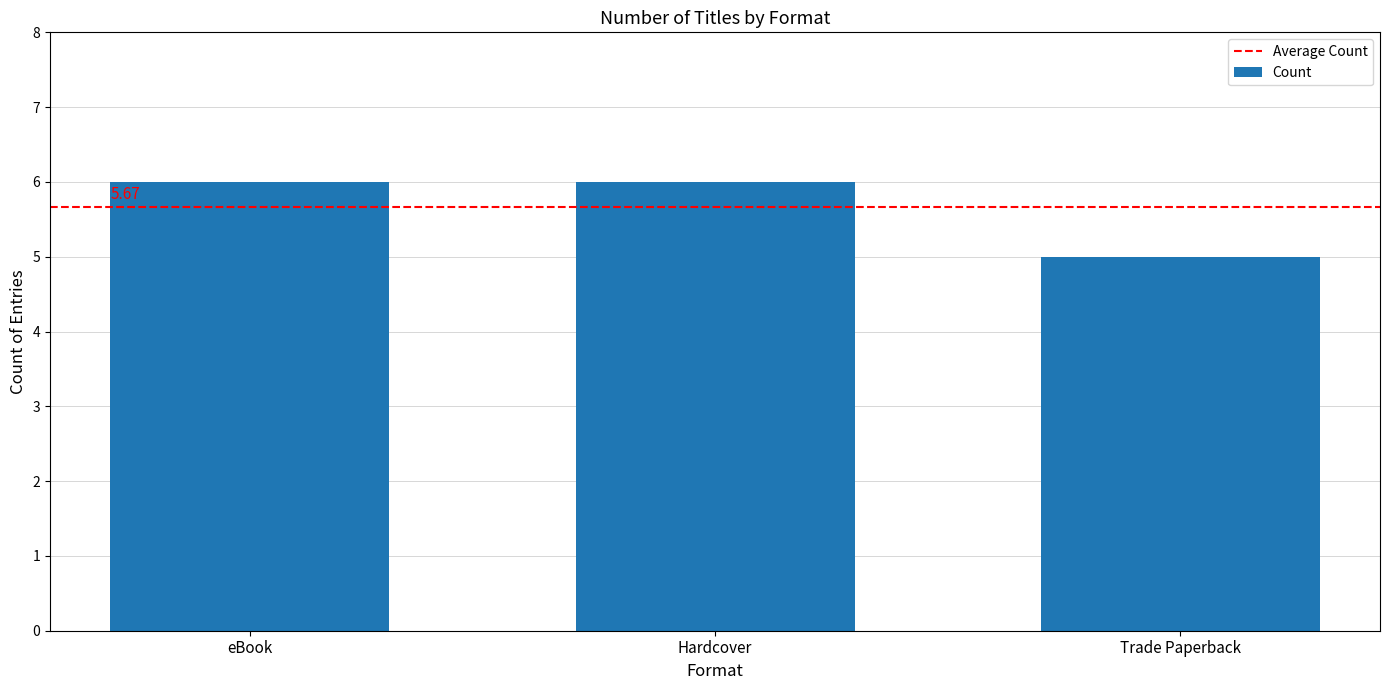

At which category does the chart reach its minimum across all series?

Trade Paperback